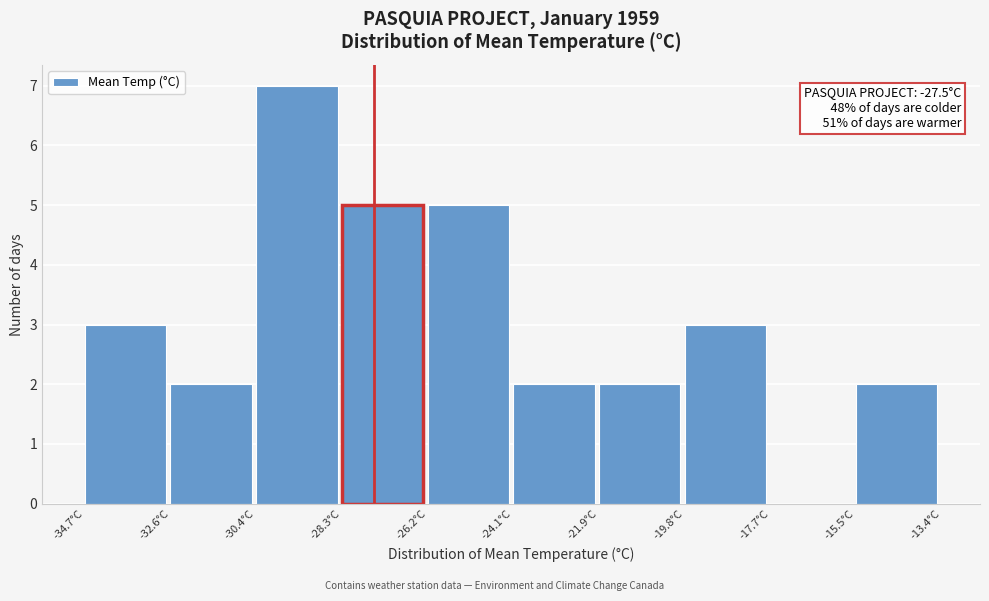

Which range on the x-axis has the tallest bar?

-30.5 to -28.5